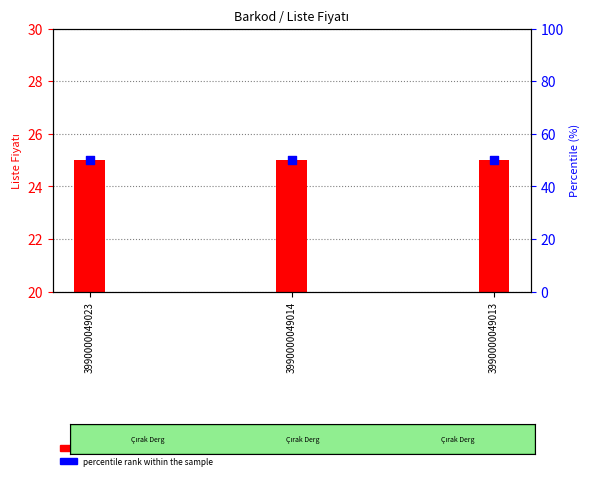

At which category is the sum across all series the highest?

3990000049023